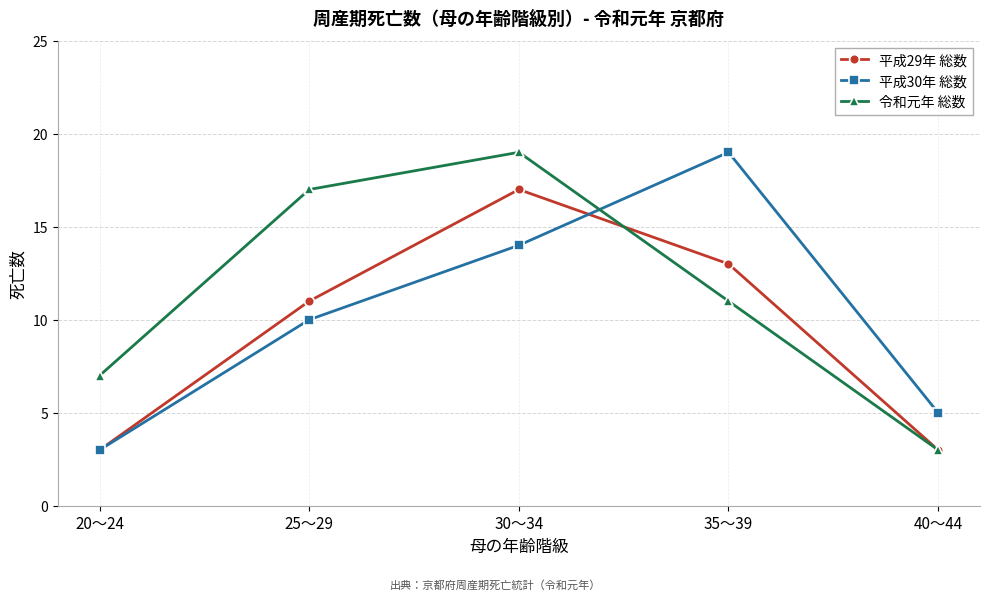

How many lines are shown in the chart?

3